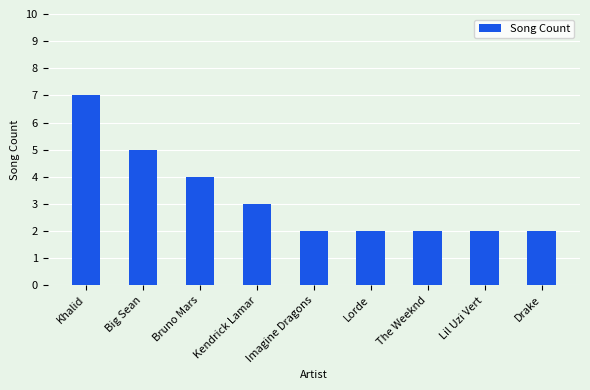

The value at Khalid is 7. True or false?

True